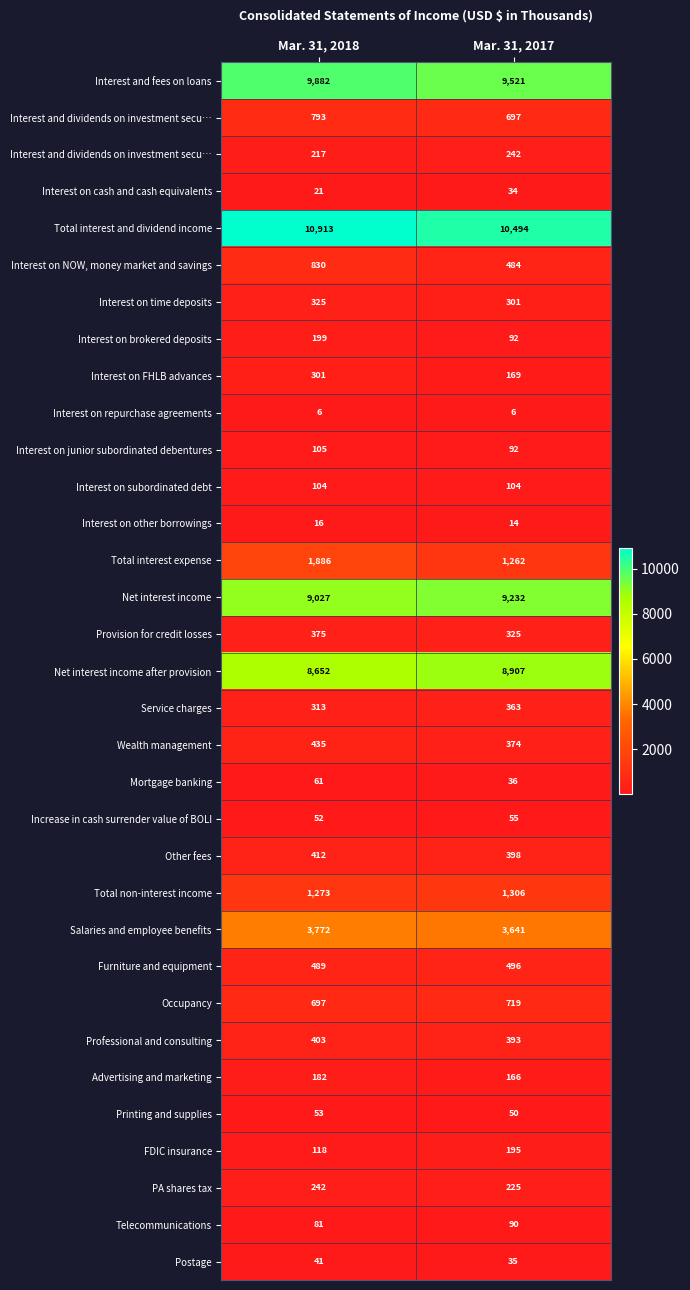

What is the spread (max minus min) of values at Mar. 31, 2017?

10488